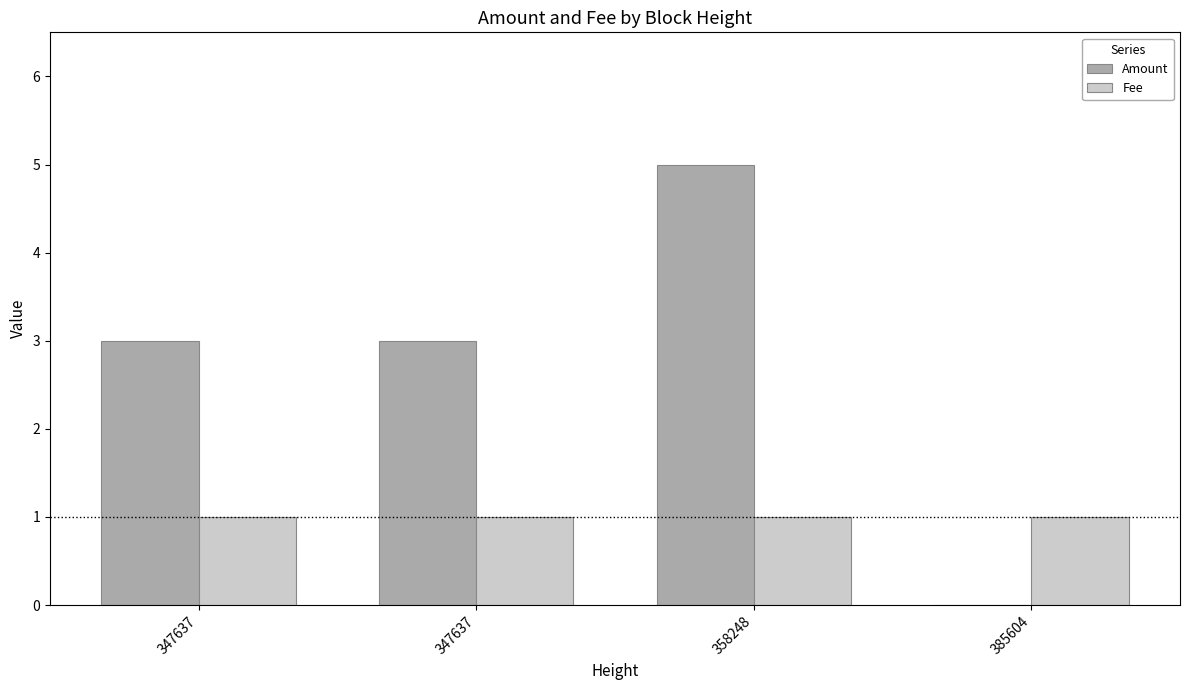

Count the number of data series in this chart.

2